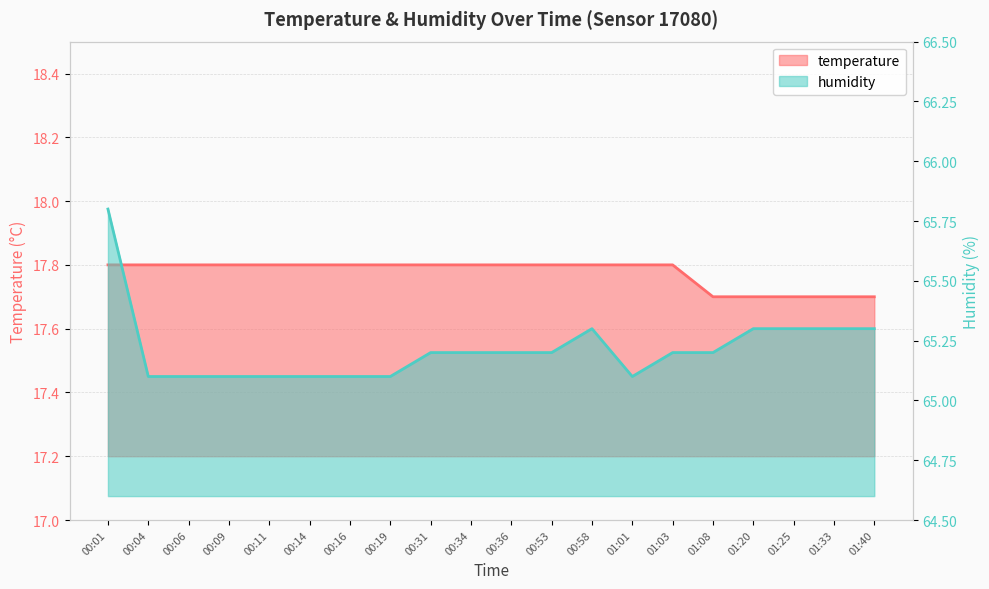

Which category has the lowest value in the temperature series?

01:08